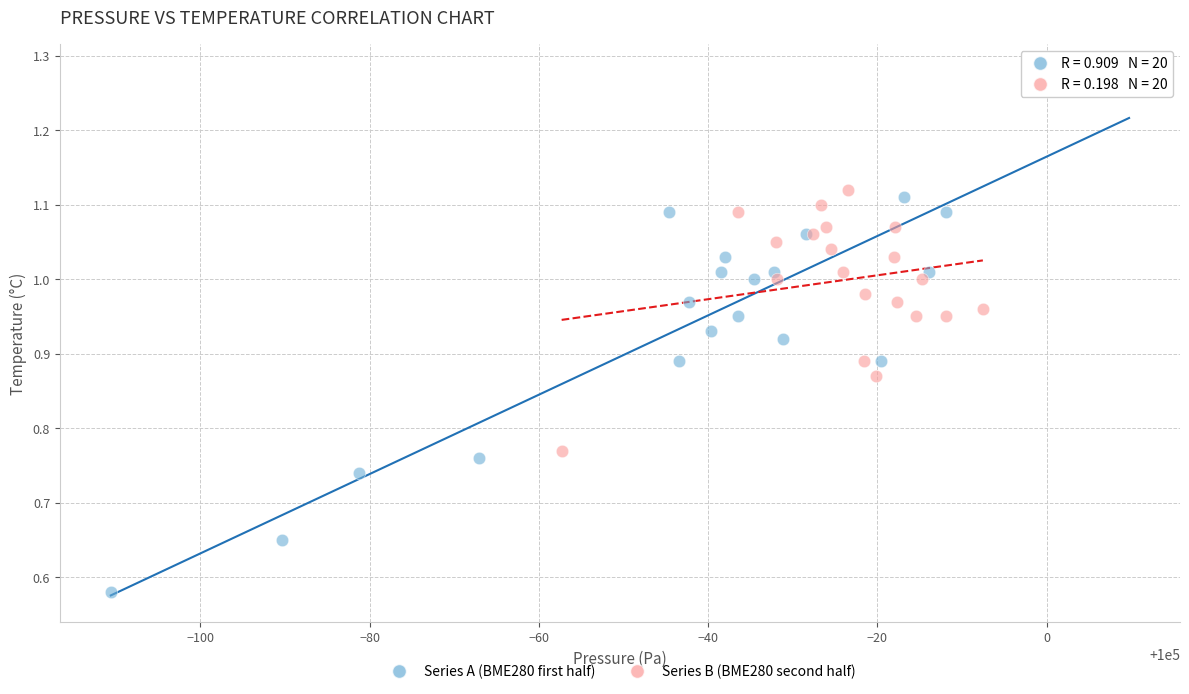

Which series contains the lowest Y value?

Series A (BME280 first half)